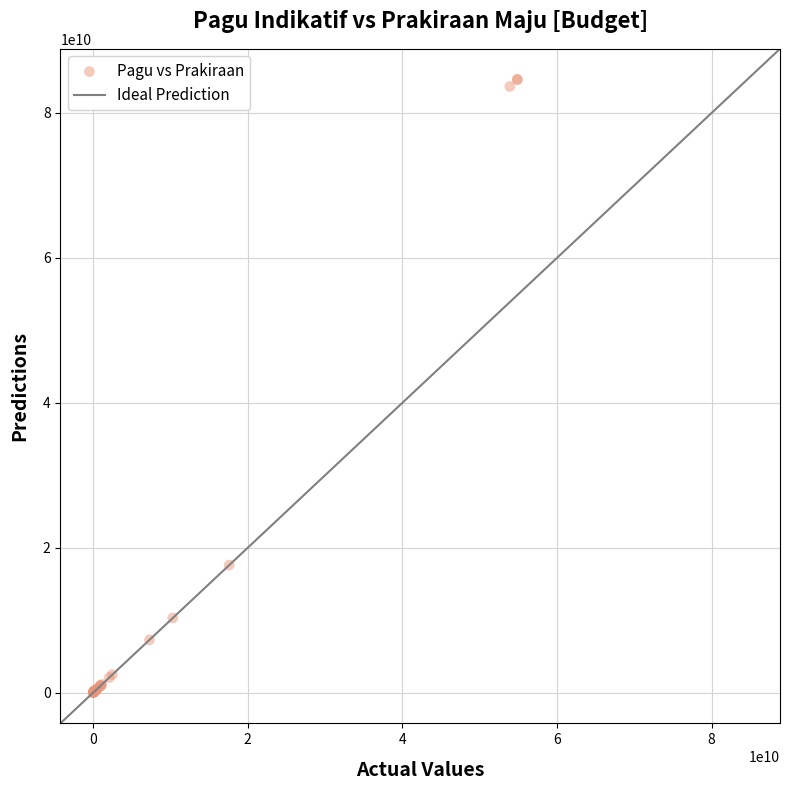

What Y value in the scatter plot is closest to 42301685063?

17611416800